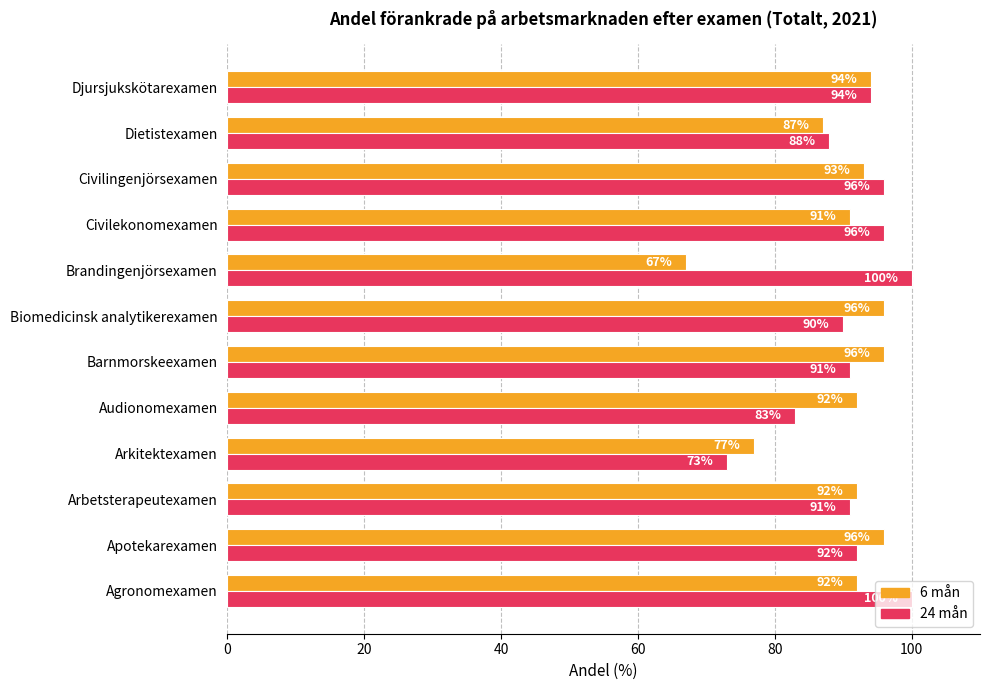

What is the difference between the highest and lowest values at Civilekonomexamen?

5